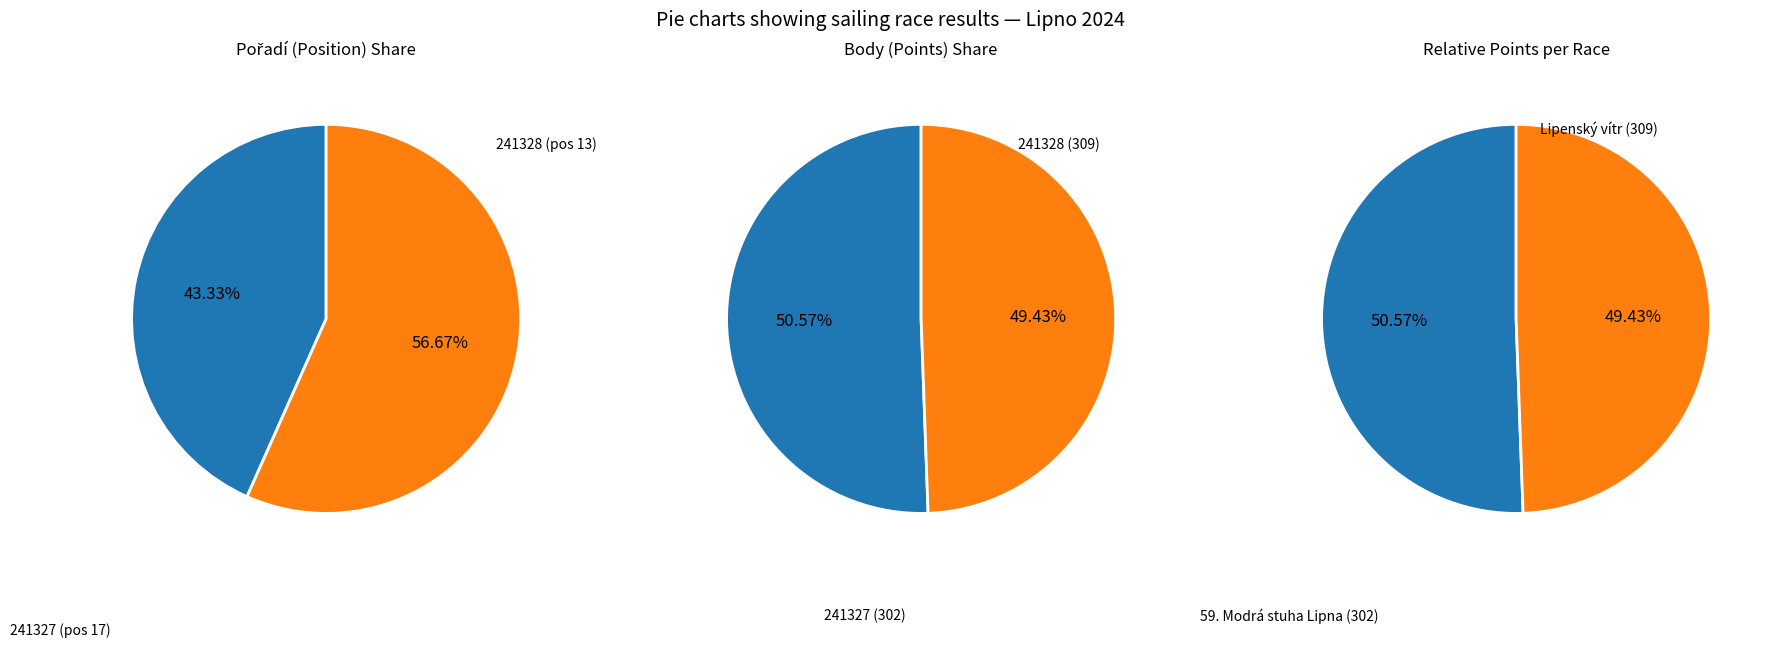

To the nearest percent, what is the difference between the 241328 and 241327 slice percentages?

13%